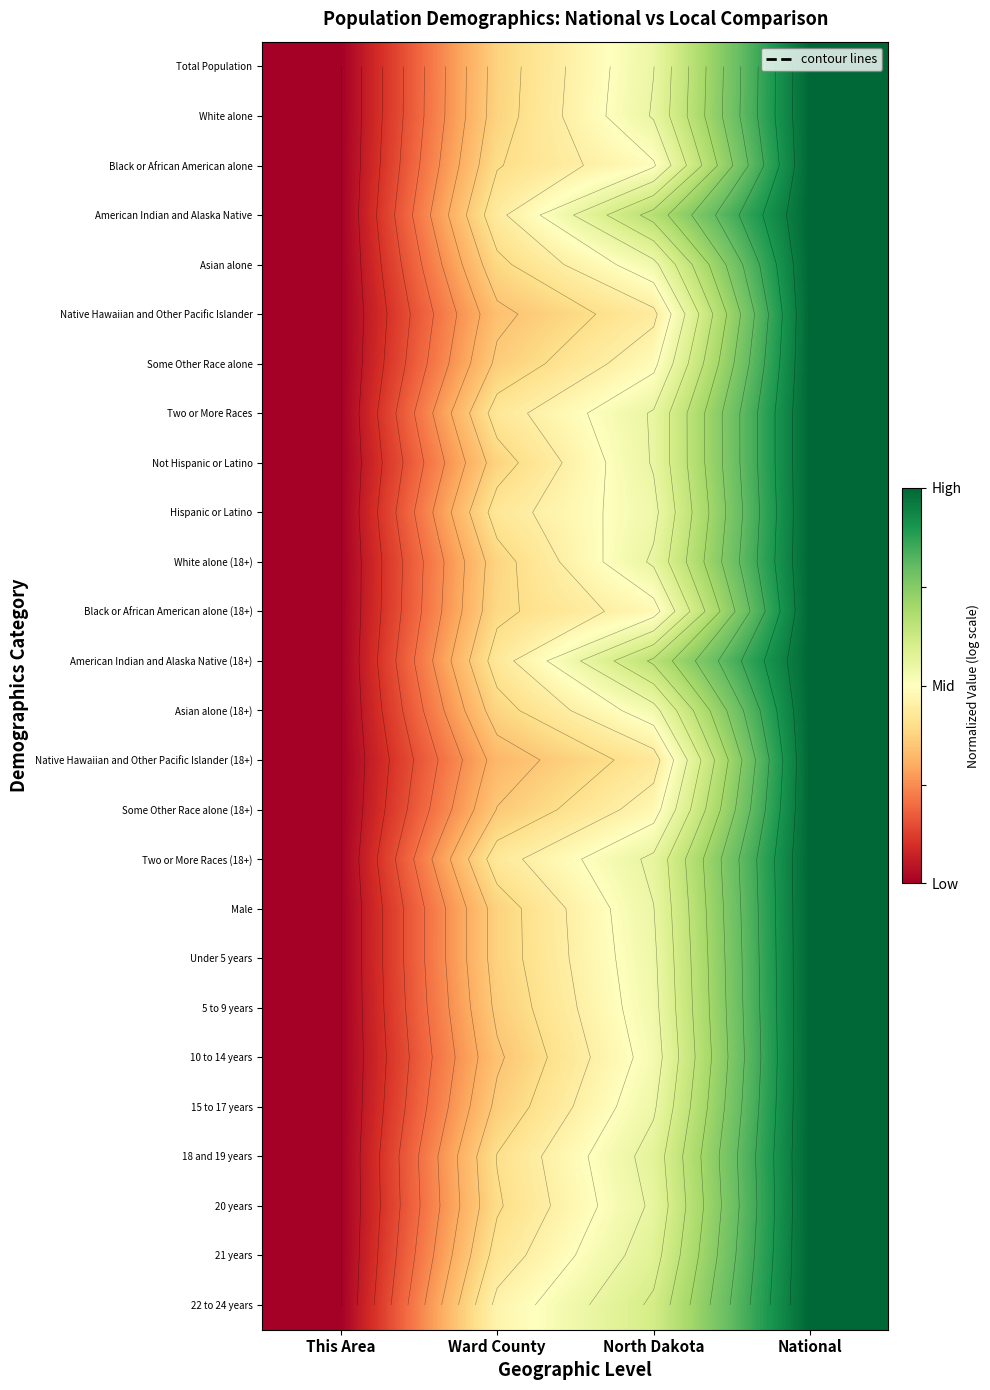

What is the total value across all series at National?

26.0